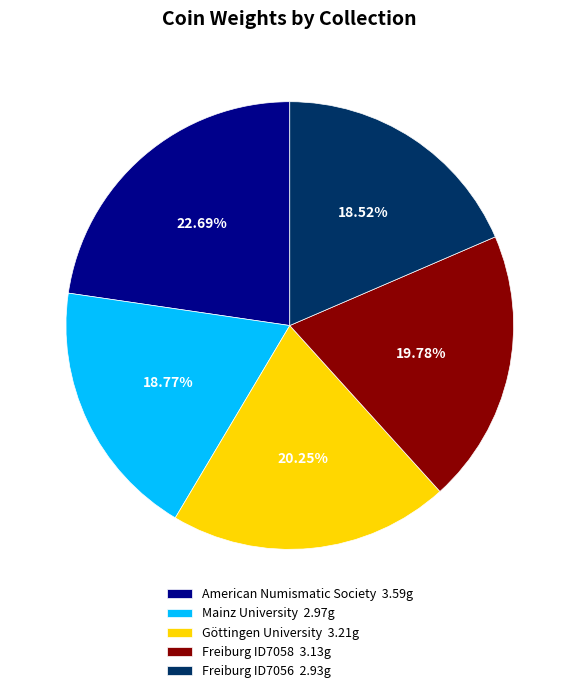

Count the number of slices in the pie.

5